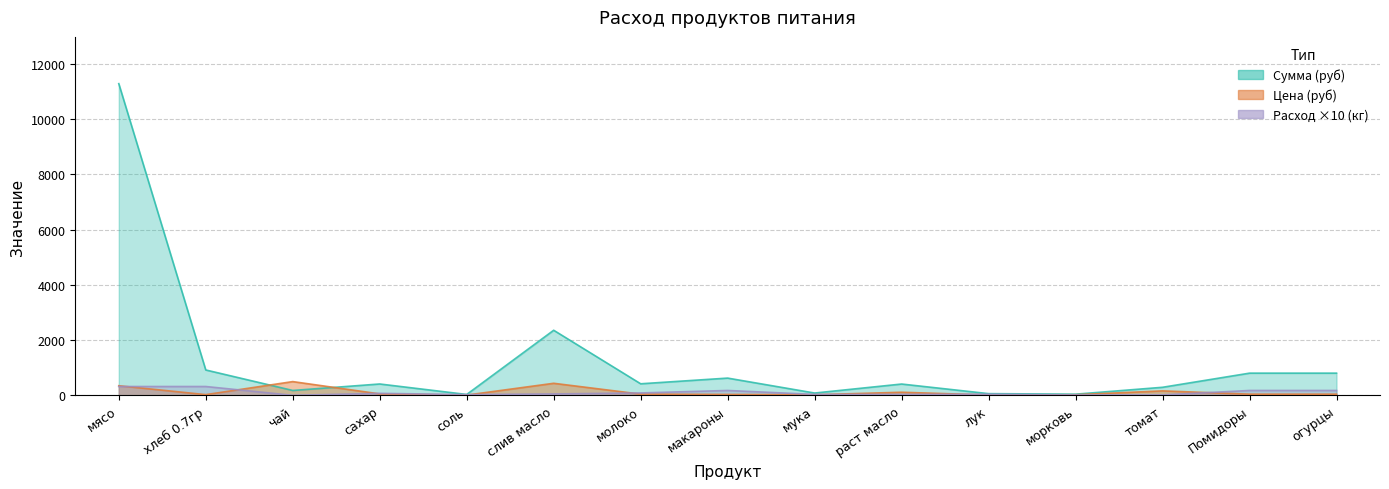

Is the value of Сумма (руб) at соль greater than the value of Общий расход (кг) at Помидоры?

No